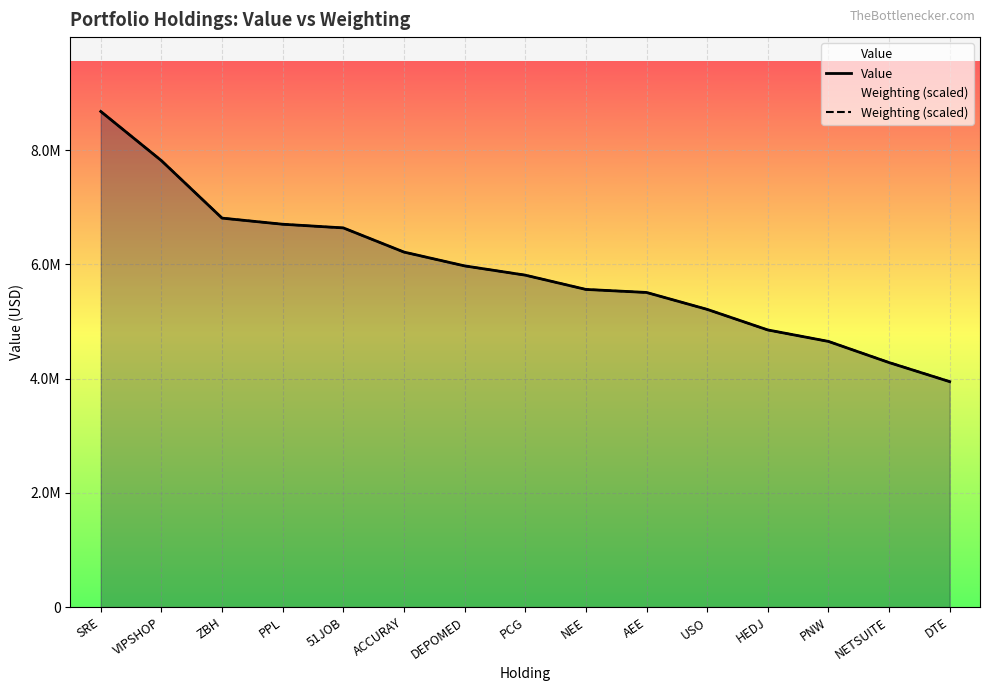

Is the value of Weighting (scaled) at USO greater than the value of Value at PCG?

No